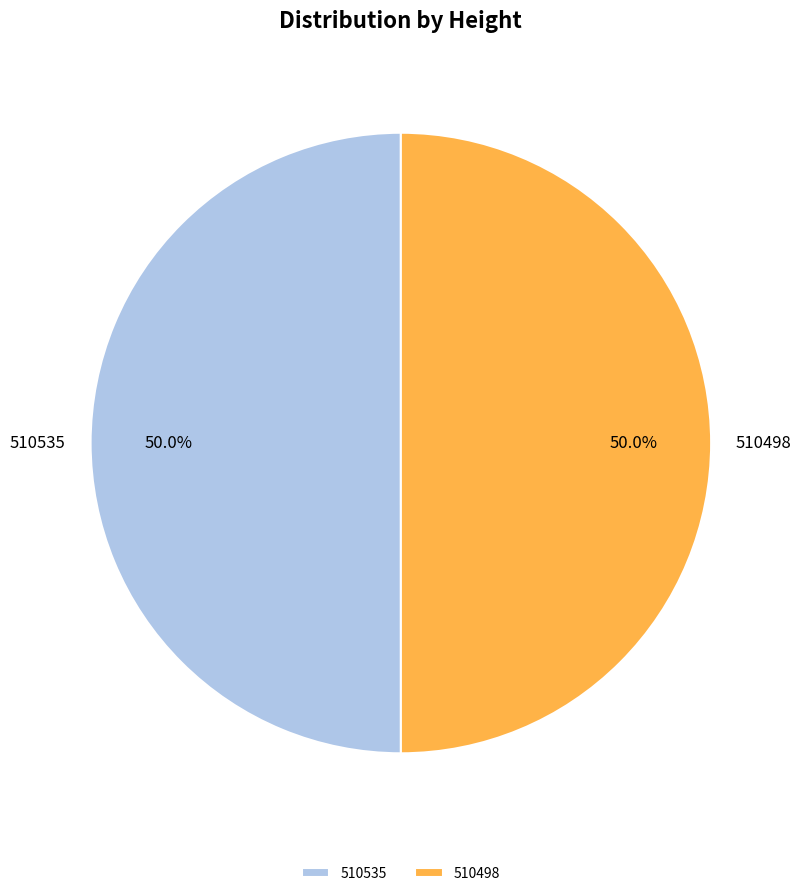

What is the ratio of the value at 510535 to the value at 510498?

1.0